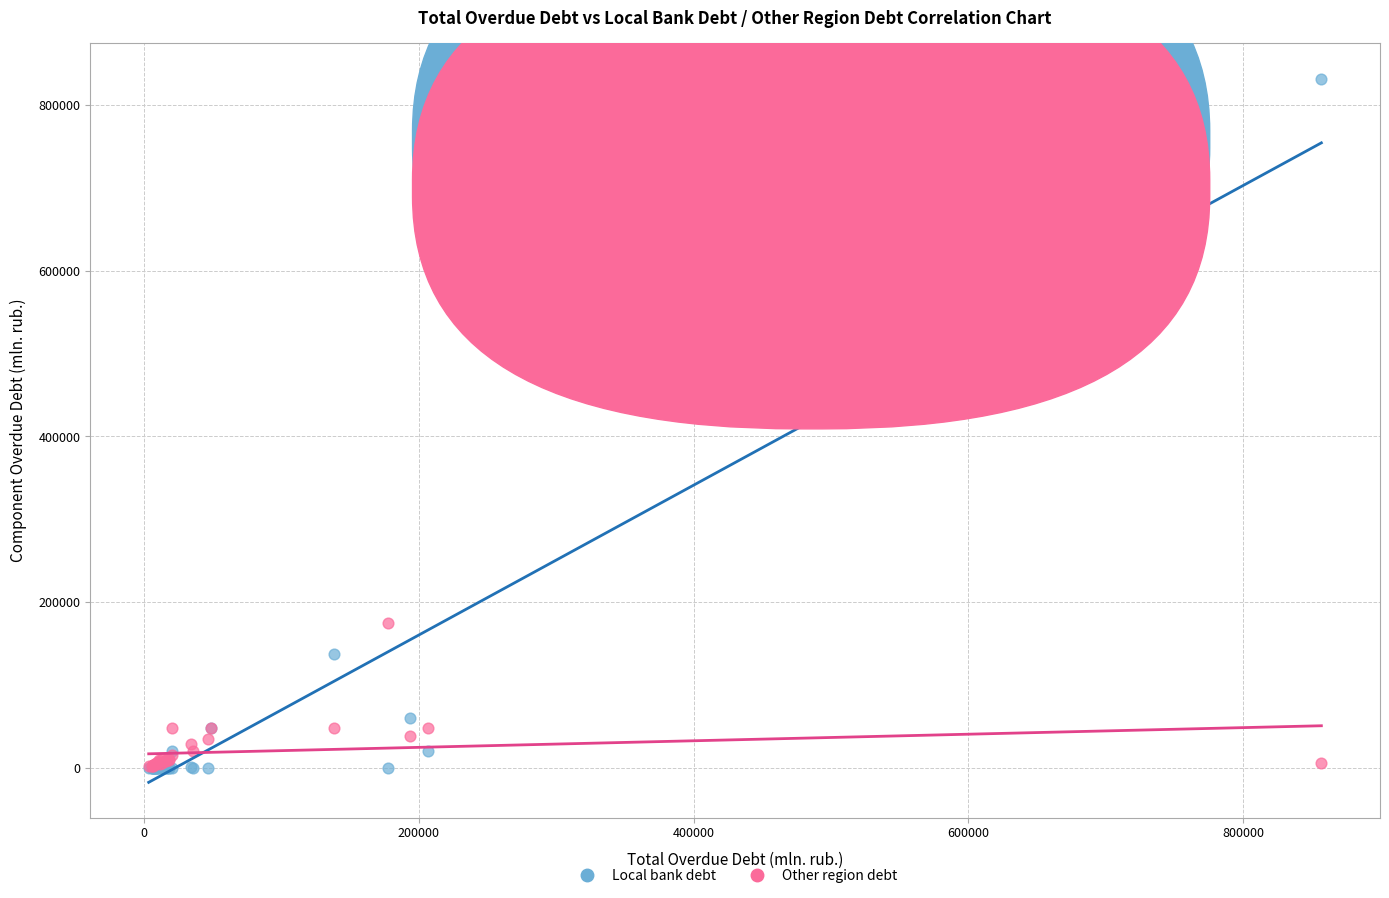

Which series has the widest spread of Y values?

Local bank debt